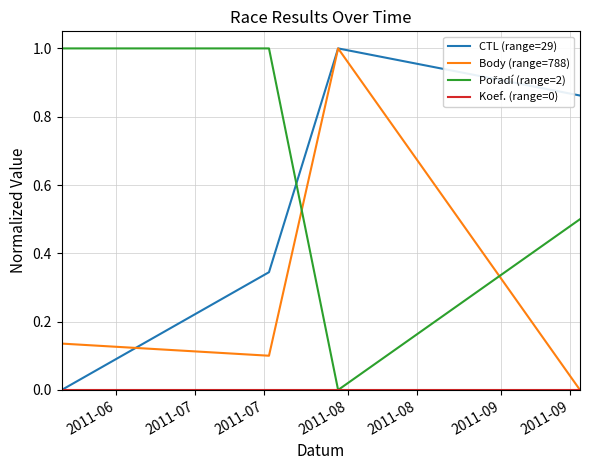

At how many categories does at least one series exceed 0?

4